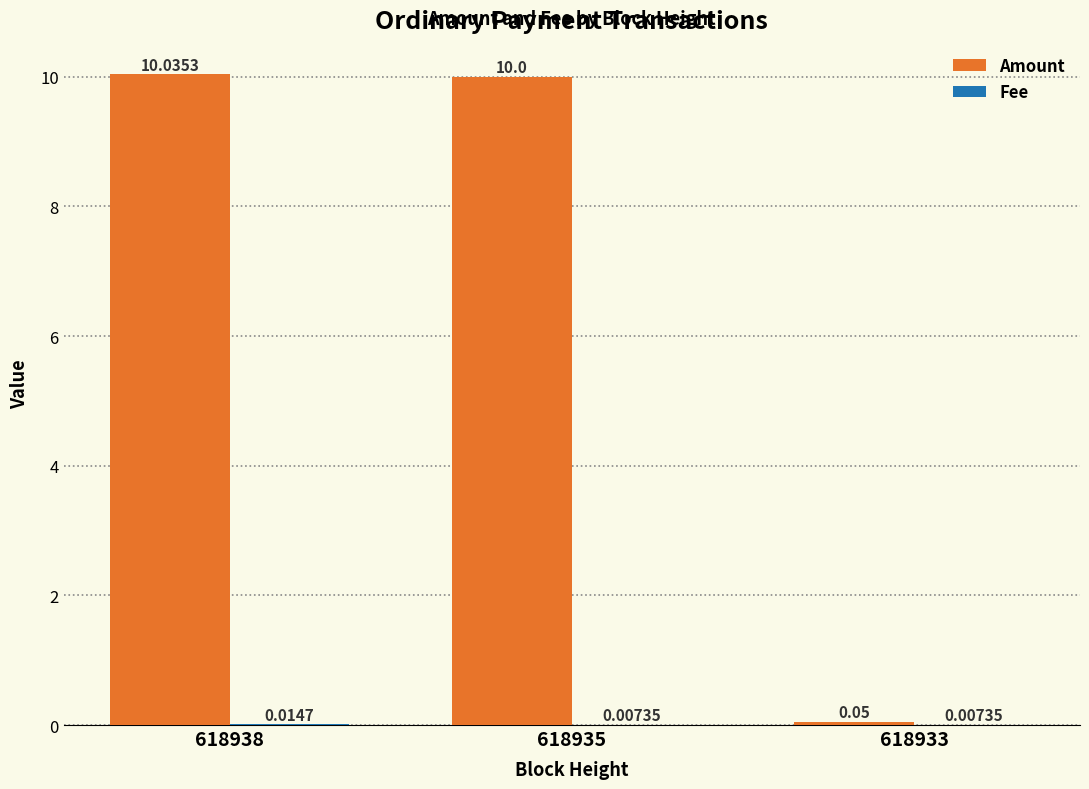

Does the chart contain stacked bars?

No